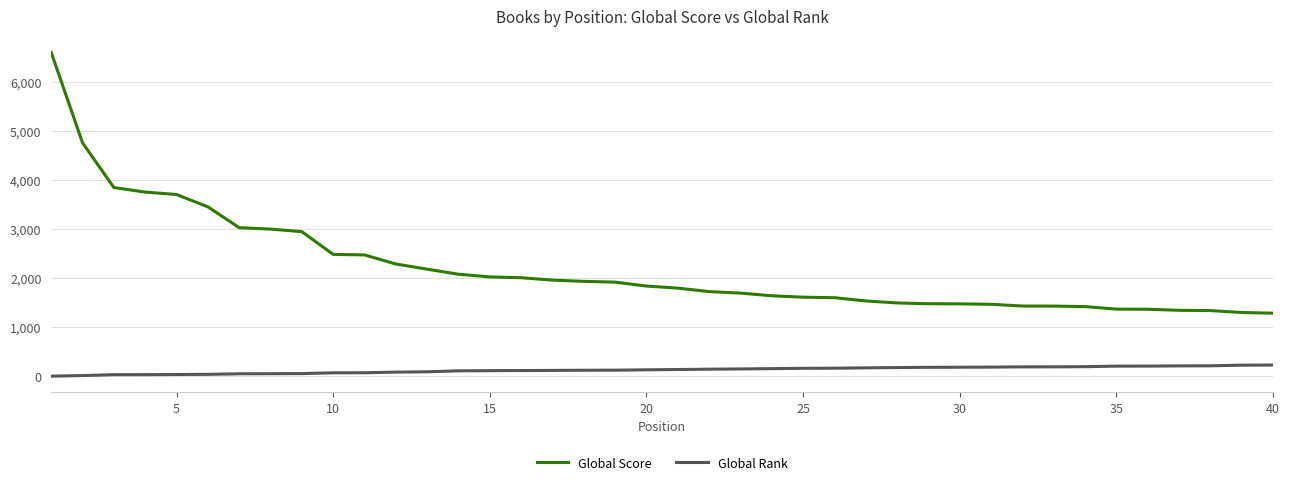

List the series in order of their overall mean, highest first.

Global Score, Global Rank